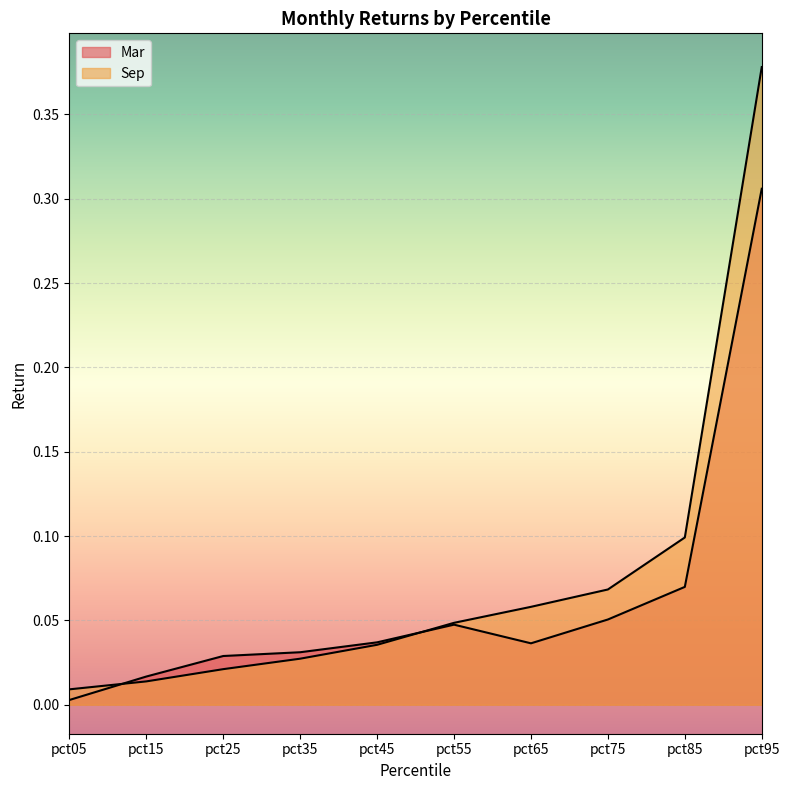

Which series has the largest total across all categories?

Sep